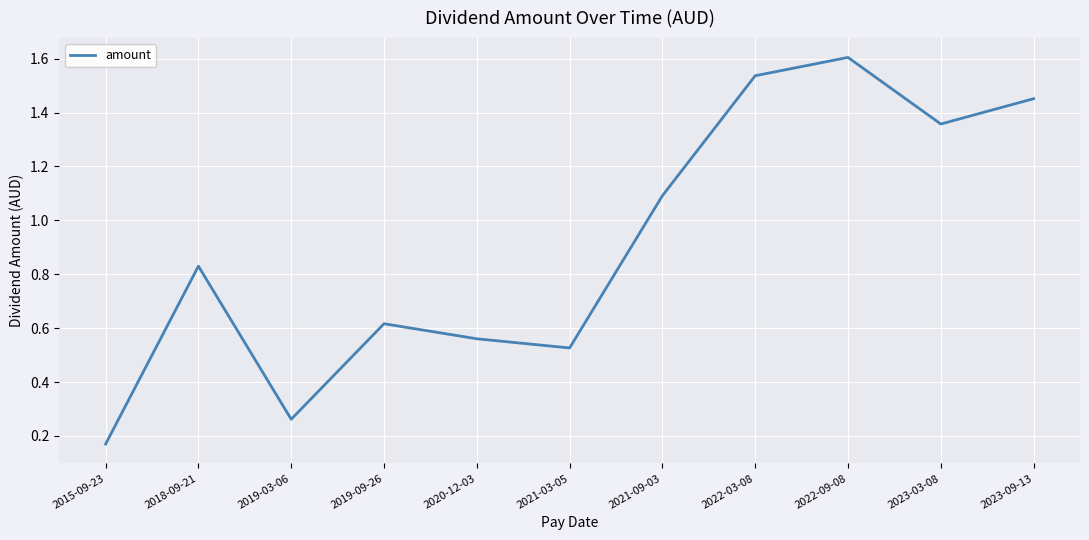

What is the change in value from 2015-09-23 to 2022-09-08?

+1.4